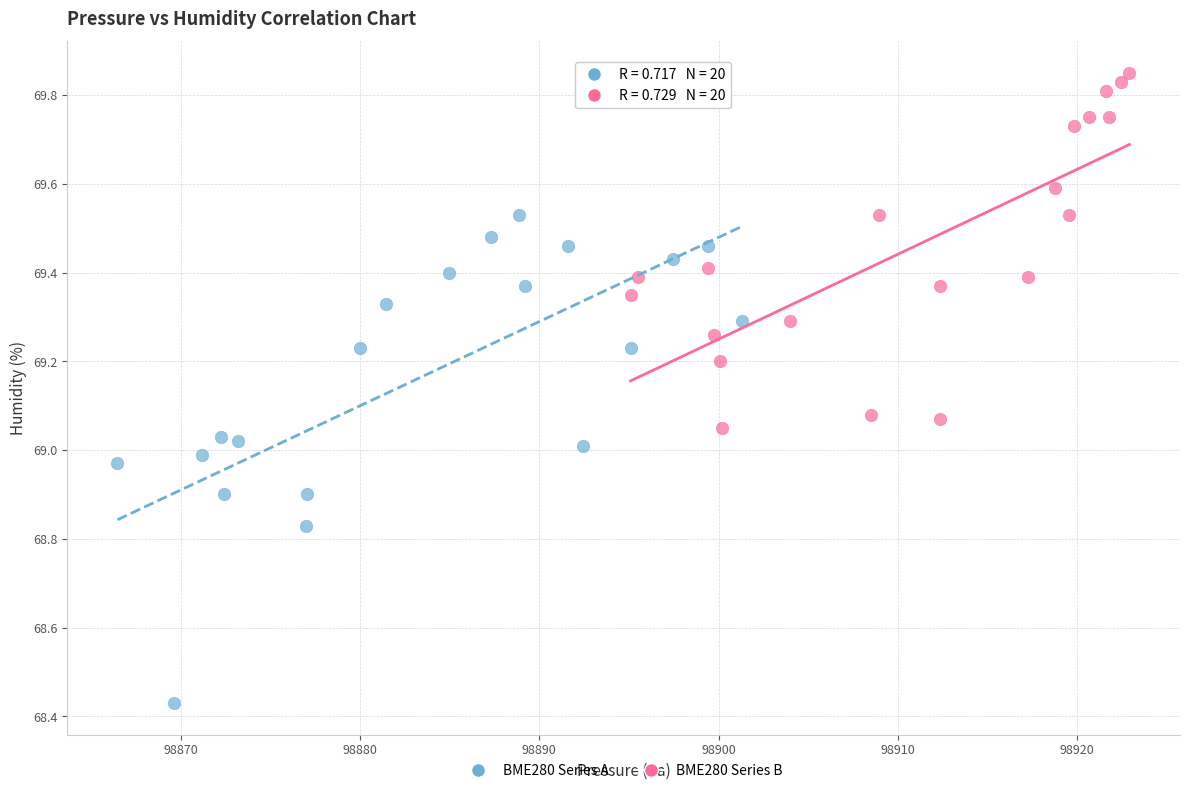

Which series has the widest spread of Y values?

BME280 Series A